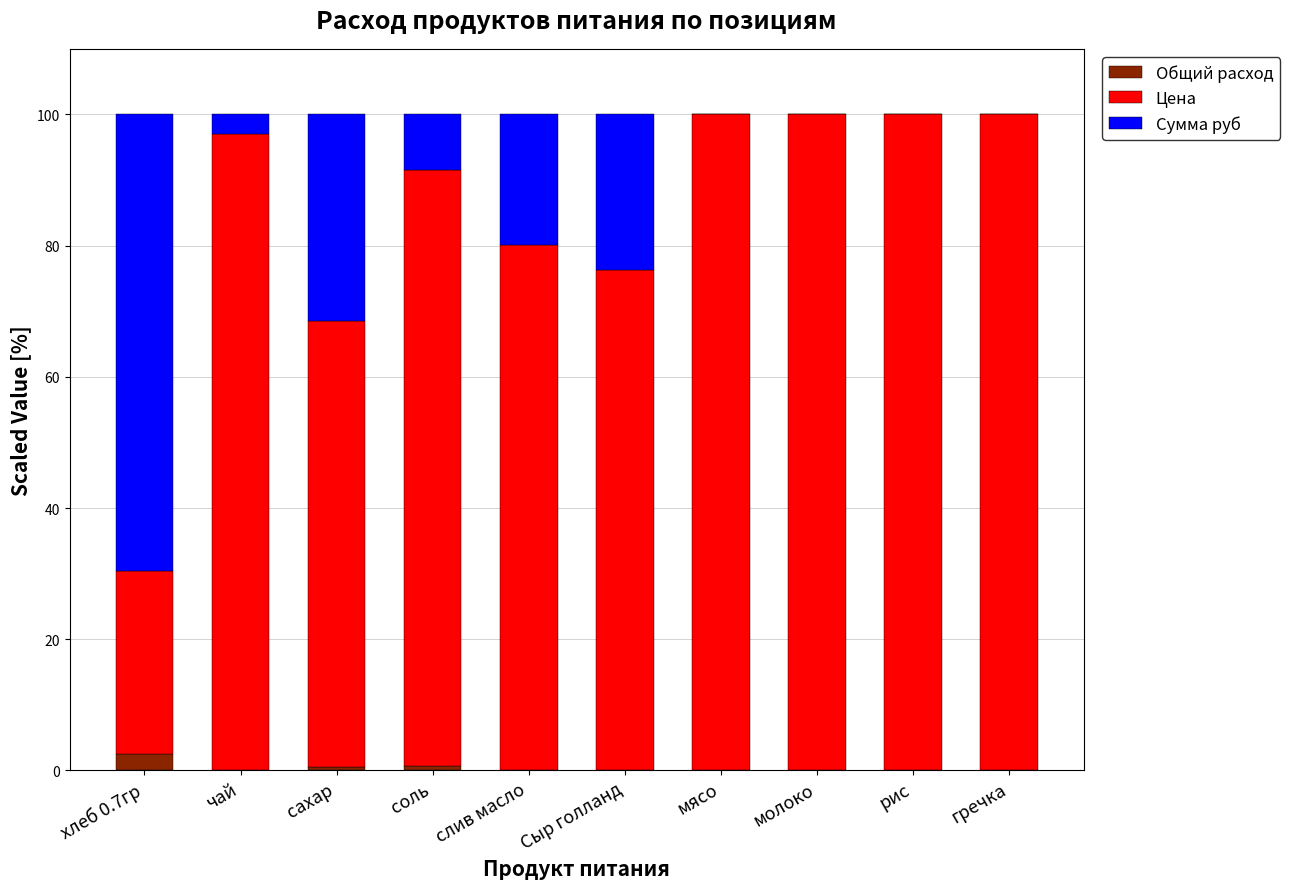

What is the total value across all series at рис?

100.0